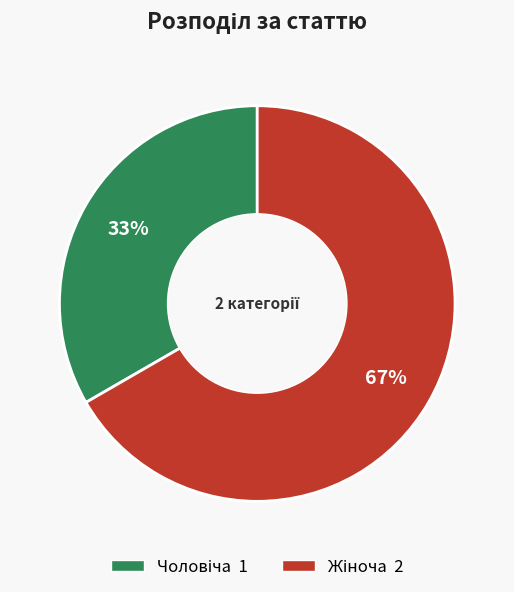

Is there any slice that represents more than half of the pie?

Yes